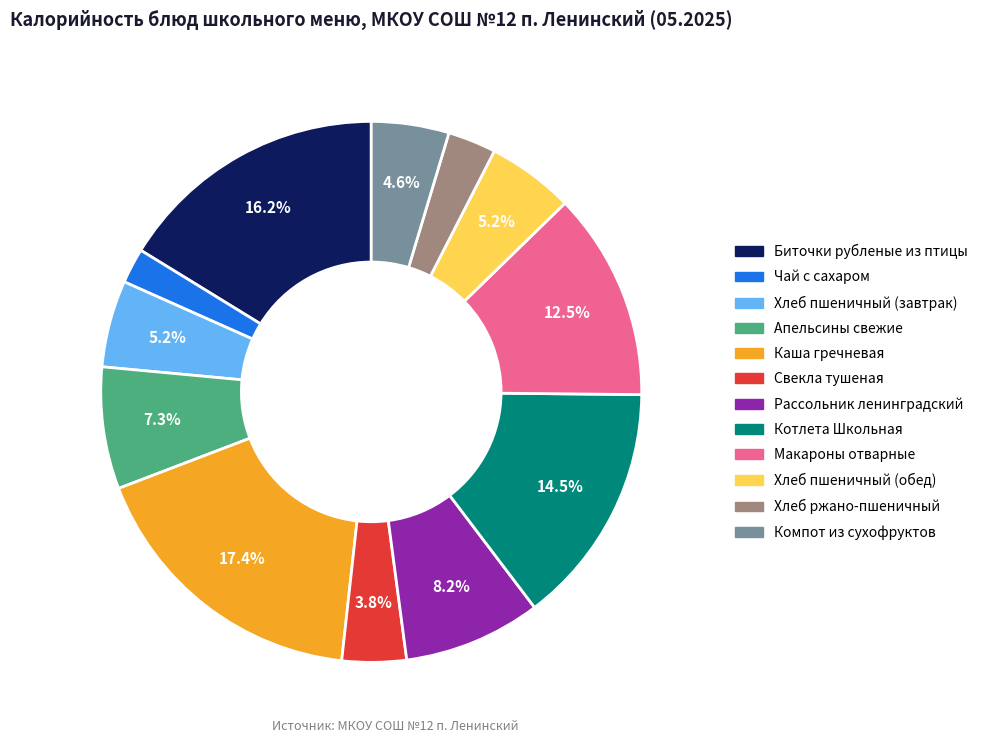

Count the number of slices in the pie.

12